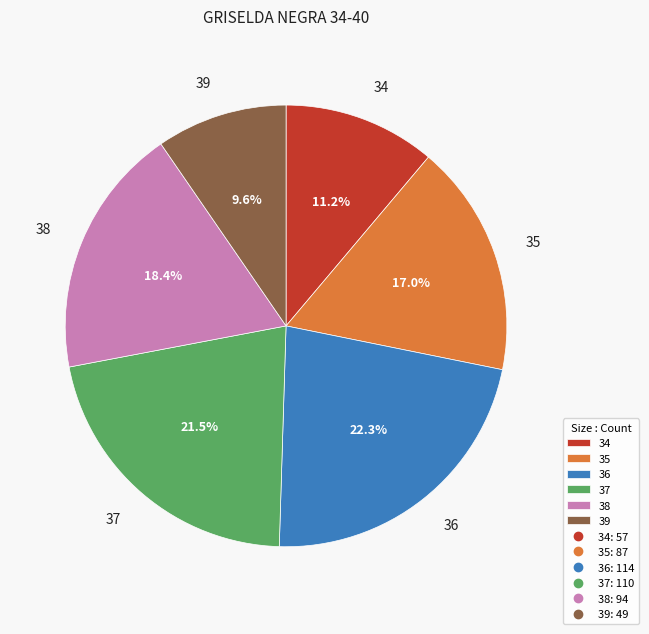

Does any single category account for the majority?

No